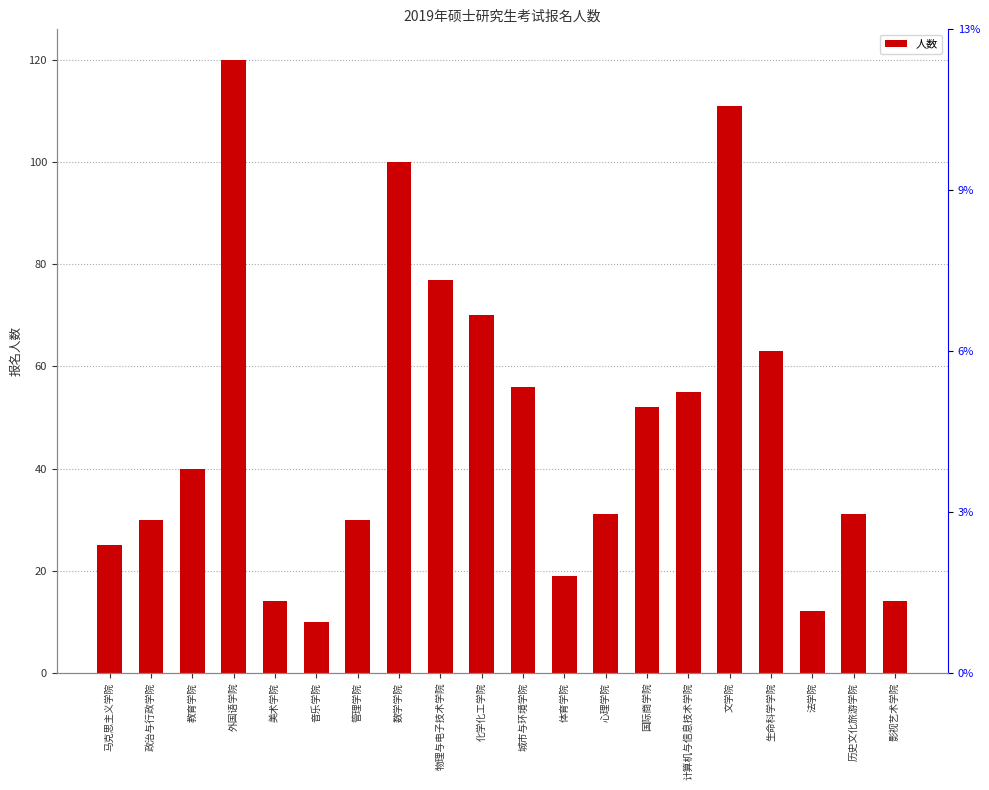

Does the chart contain stacked bars?

No